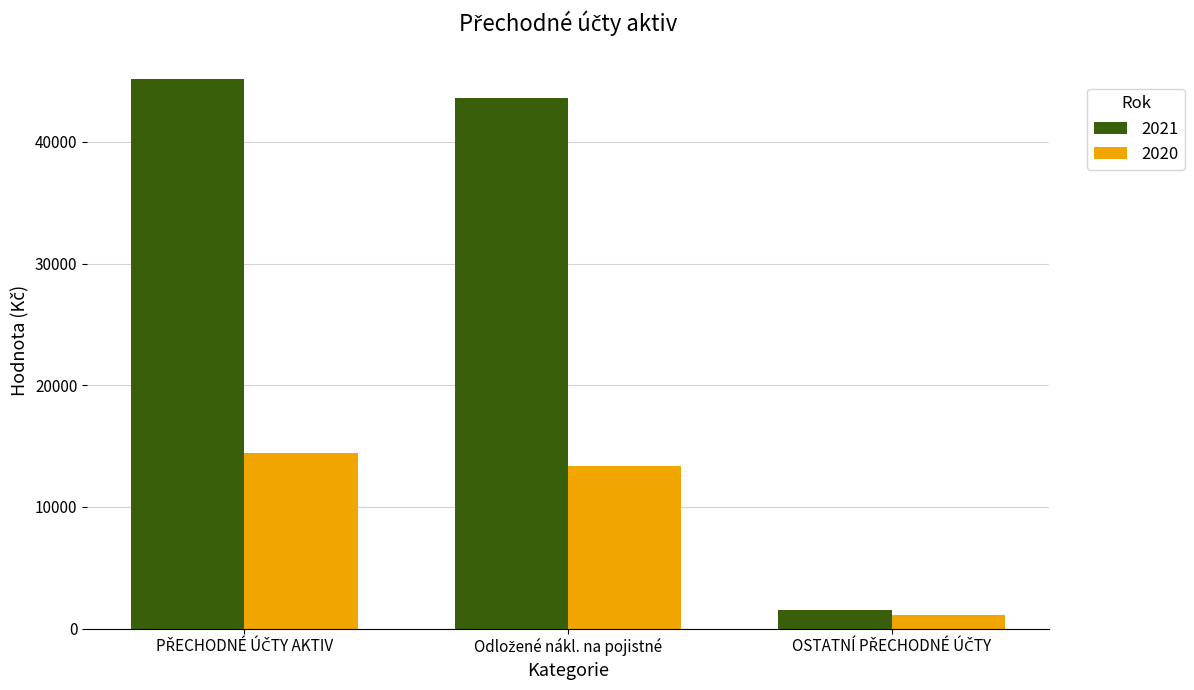

Which series has the largest range (max minus min)?

2021